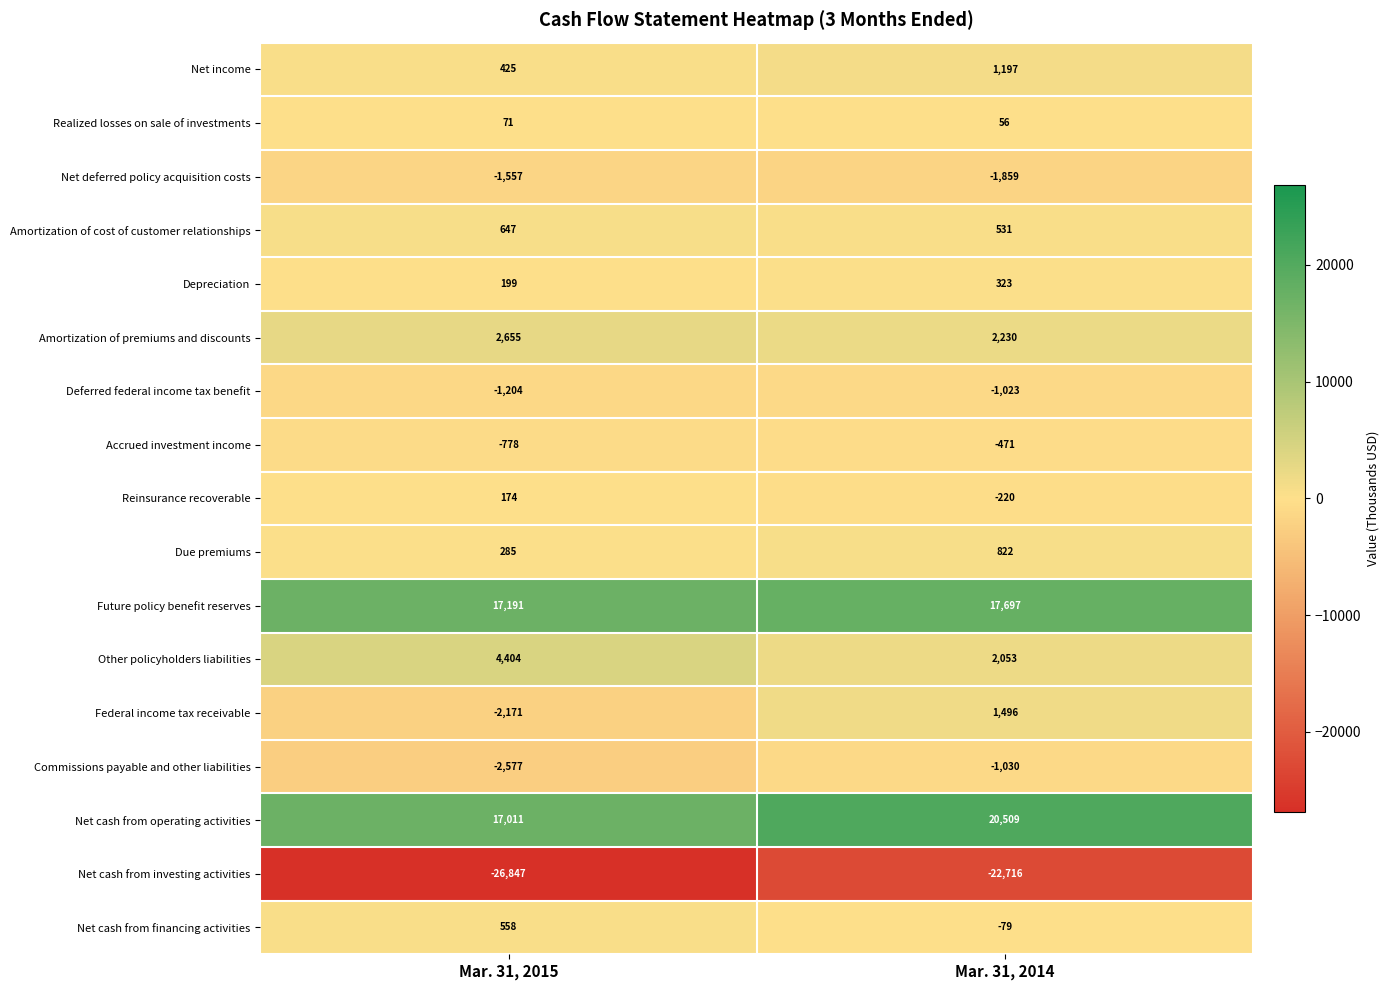

At Mar. 31, 2015, list the series in order from largest to smallest.

Future policy benefit reserves, Net cash from operating activities, Other policyholders liabilities, Amortization of premiums and discounts, Amortization of cost of customer relationships, Net cash from financing activities, Net income, Due premiums, Depreciation, Reinsurance recoverable, Realized losses on sale of investments, Accrued investment income, Deferred federal income tax benefit, Net deferred policy acquisition costs, Federal income tax receivable, Commissions payable and other liabilities, Net cash from investing activities